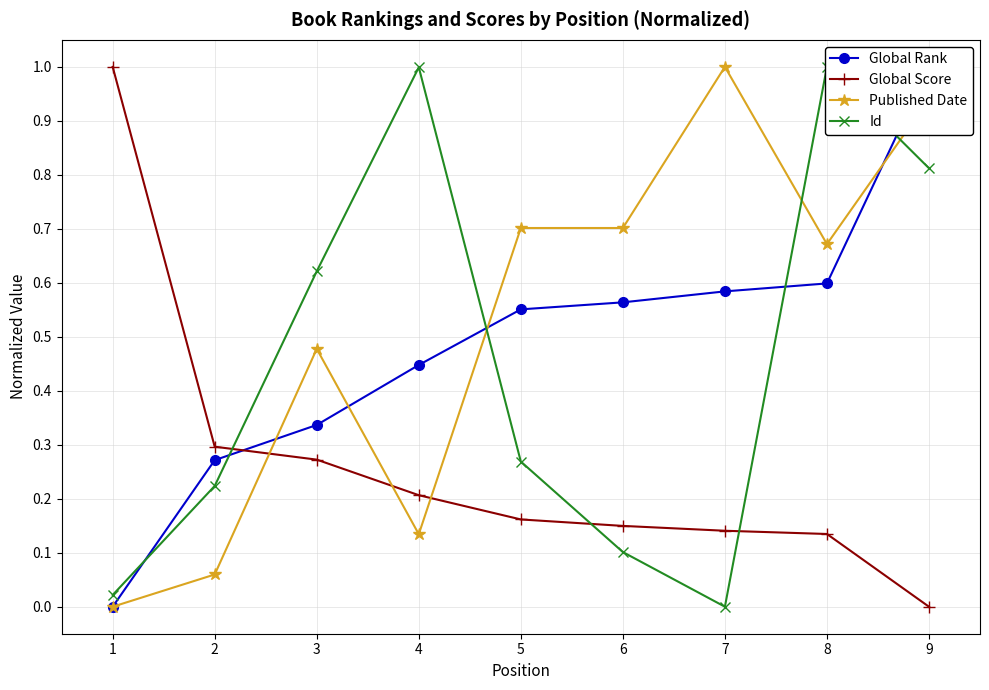

At how many categories does at least one series exceed 0?

9